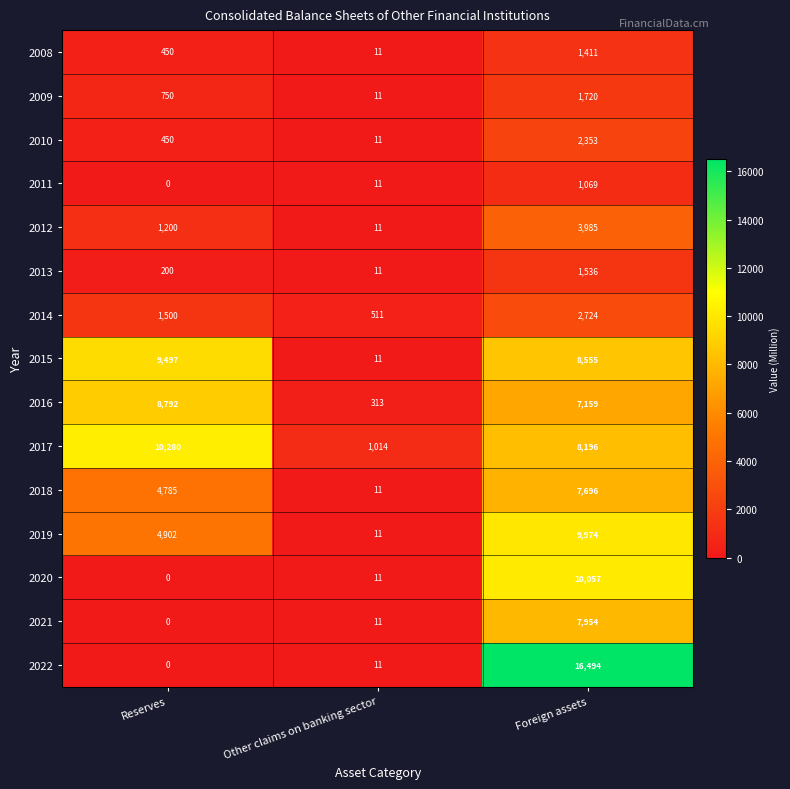

At which category does the chart reach its minimum across all series?

Reserves